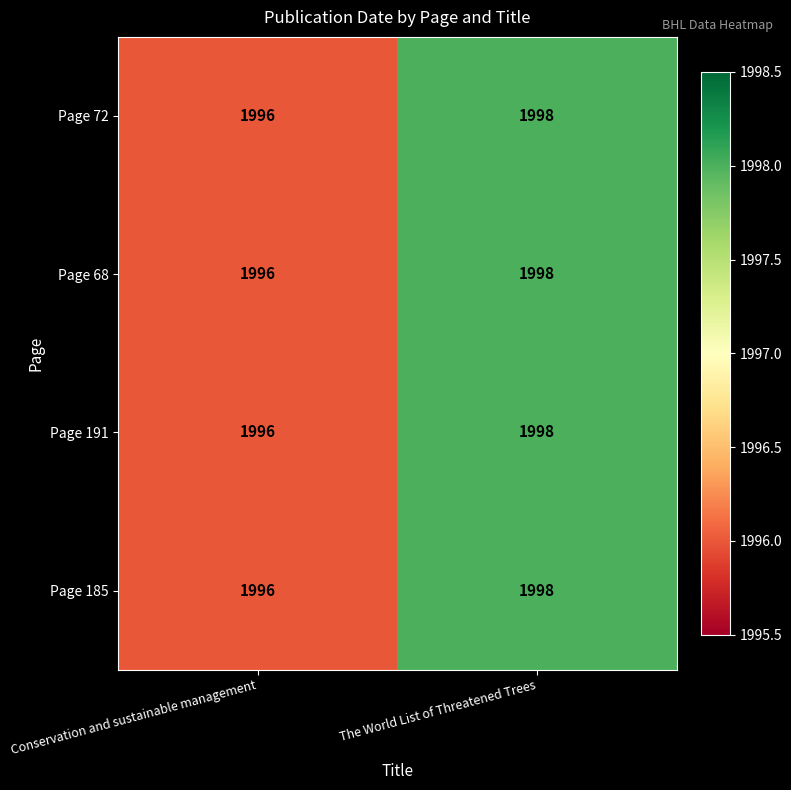

At which category is the sum across all series the highest?

The World List of Threatened Trees